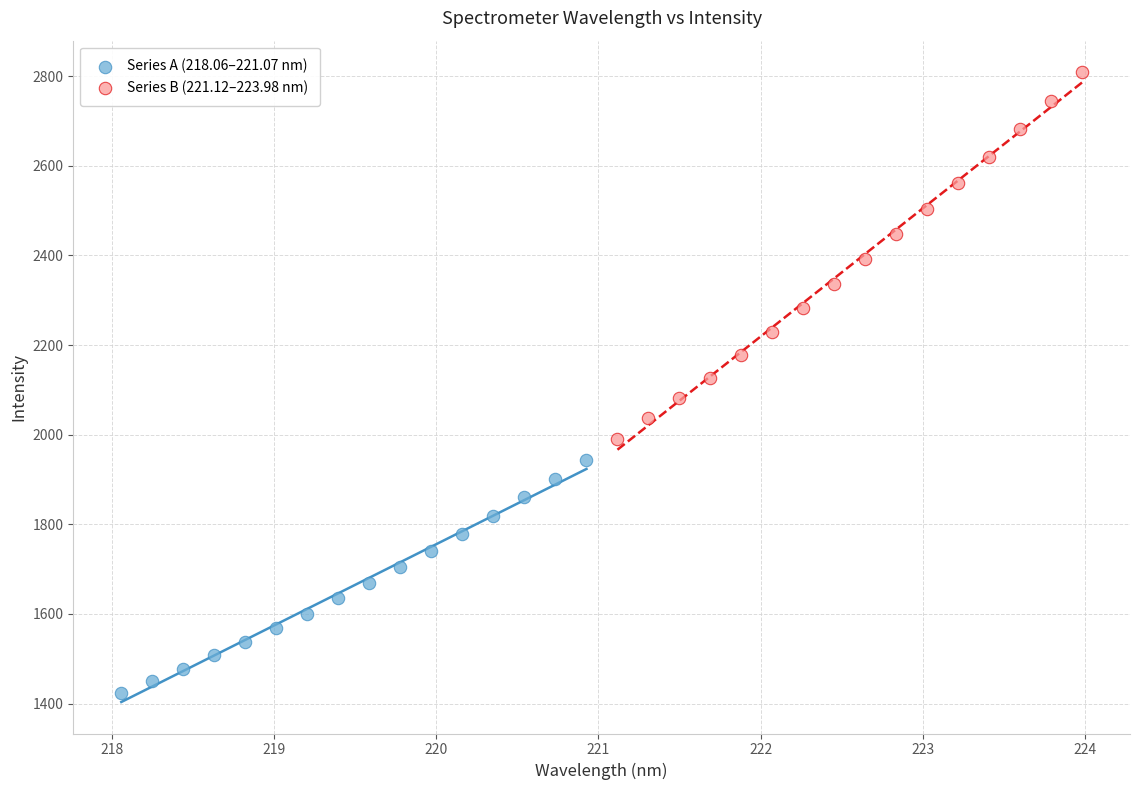

Which series contains the lowest Y value?

Series A (218.06–221.07 nm)